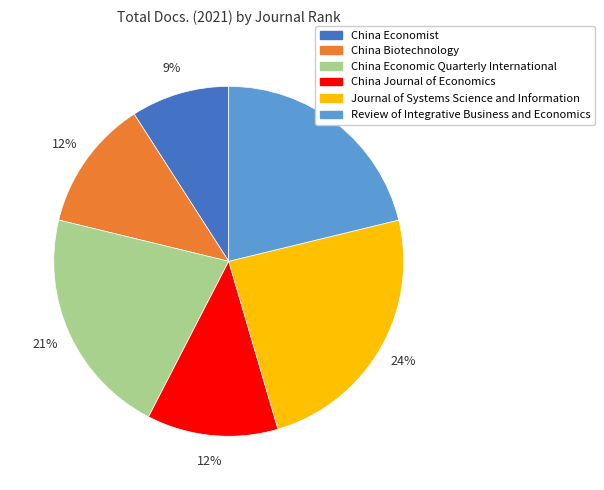

What percentage is the China Economist slice, to the nearest percent?

9%